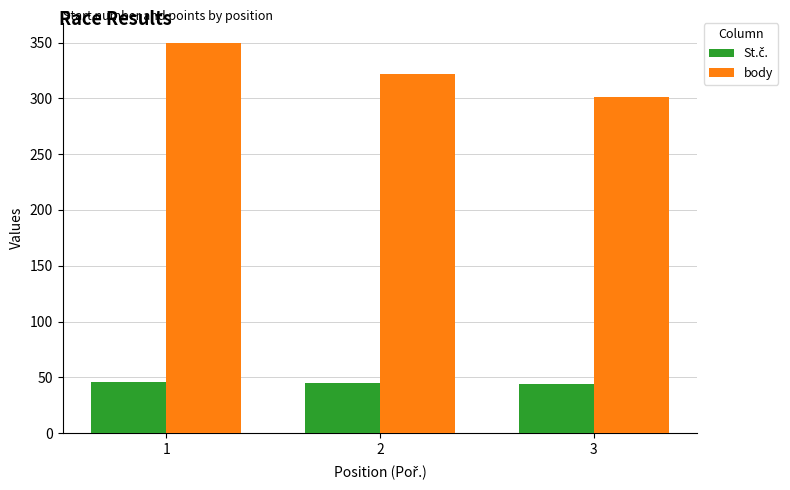

What is the value of the body bar at the 1st from the left?

350